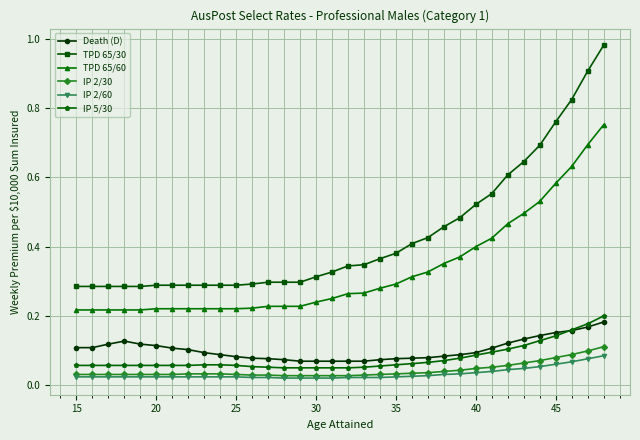

Count the IP 5/30 values in the range 0 to 1.

34